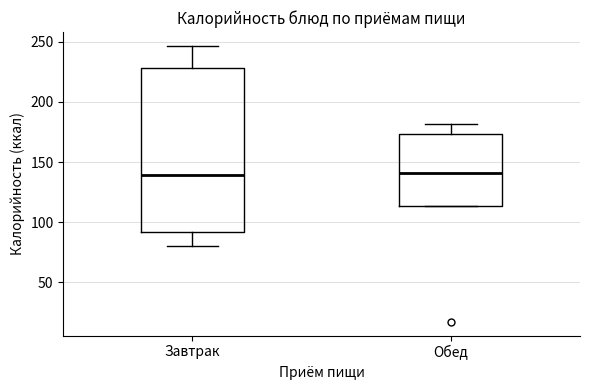

Reading left to right, read every box against the y-axis: the position of its median line, the range the box covers, and the ends of its whiskers. The values are not printed on the chart, so give them approximately, as read against the axis.

Завтрак: median 140, box 90 to 230, whiskers 80 to 245
Обед: median 140, box 115 to 175, whiskers 115 to 180